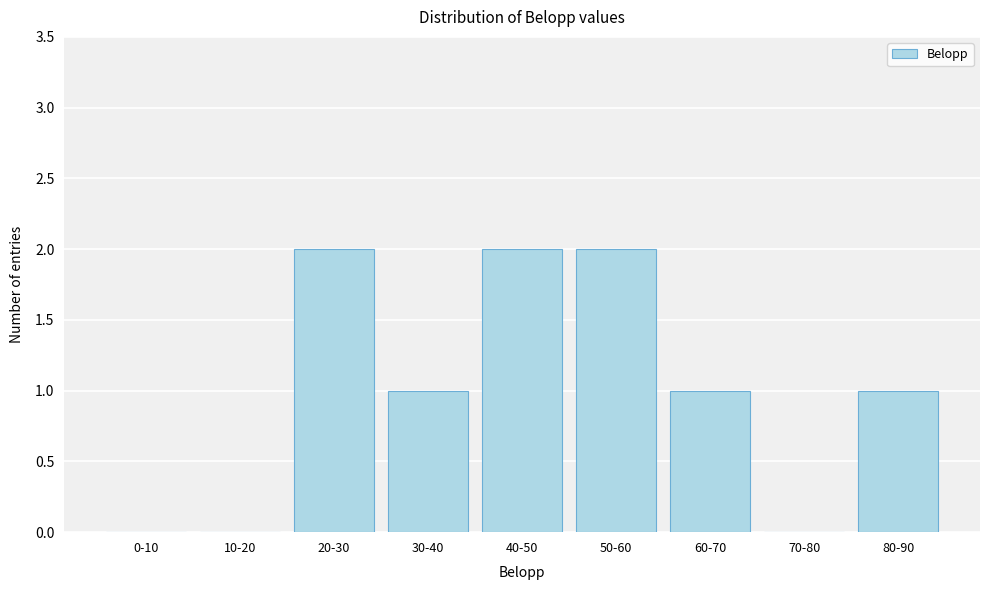

Reading left to right, transcribe all the data shown in this chart.

0-10=0	10-20=0	20-30=2	30-40=1	40-50=2	50-60=2	60-70=1	70-80=0	80-90=1